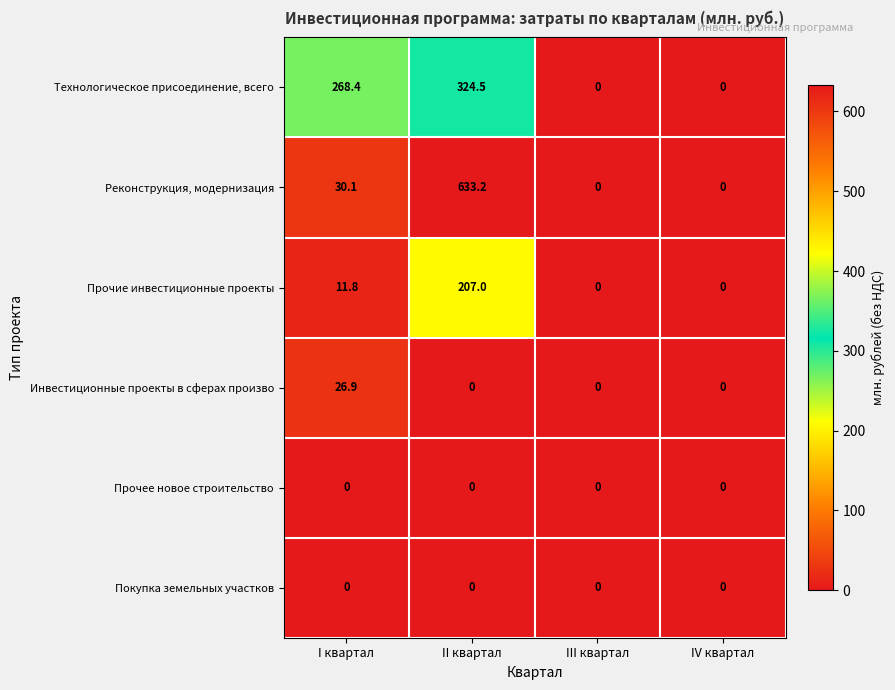

What is the average value of the Прочие инвестиционные проекты series?

54.7